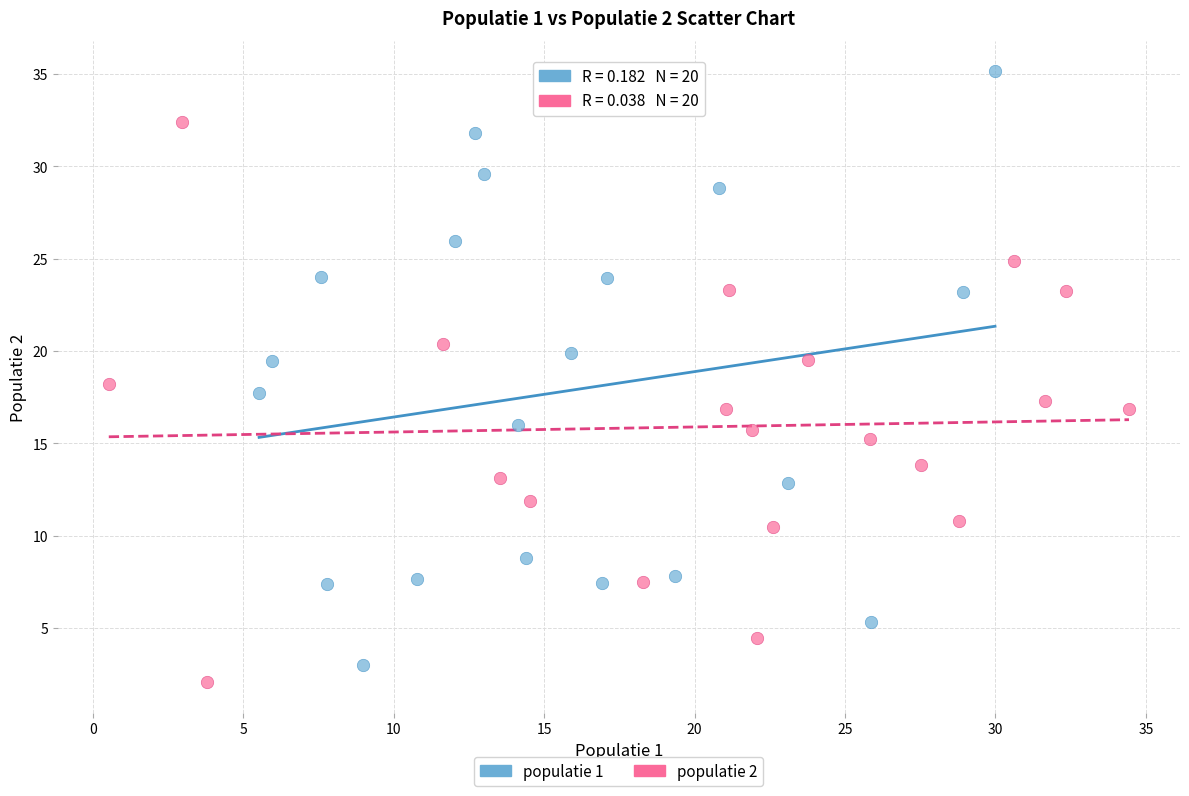

What are all the series names shown in the legend?

populatie 1, populatie 2